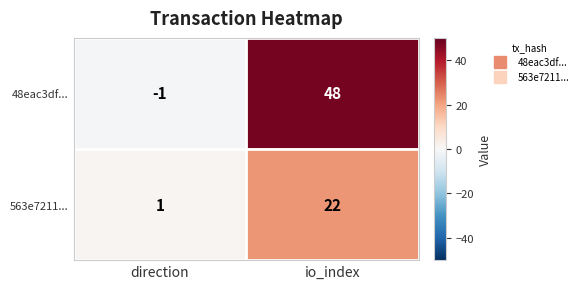

List the labels in order of 48eac3df... value, smallest first.

direction, io_index